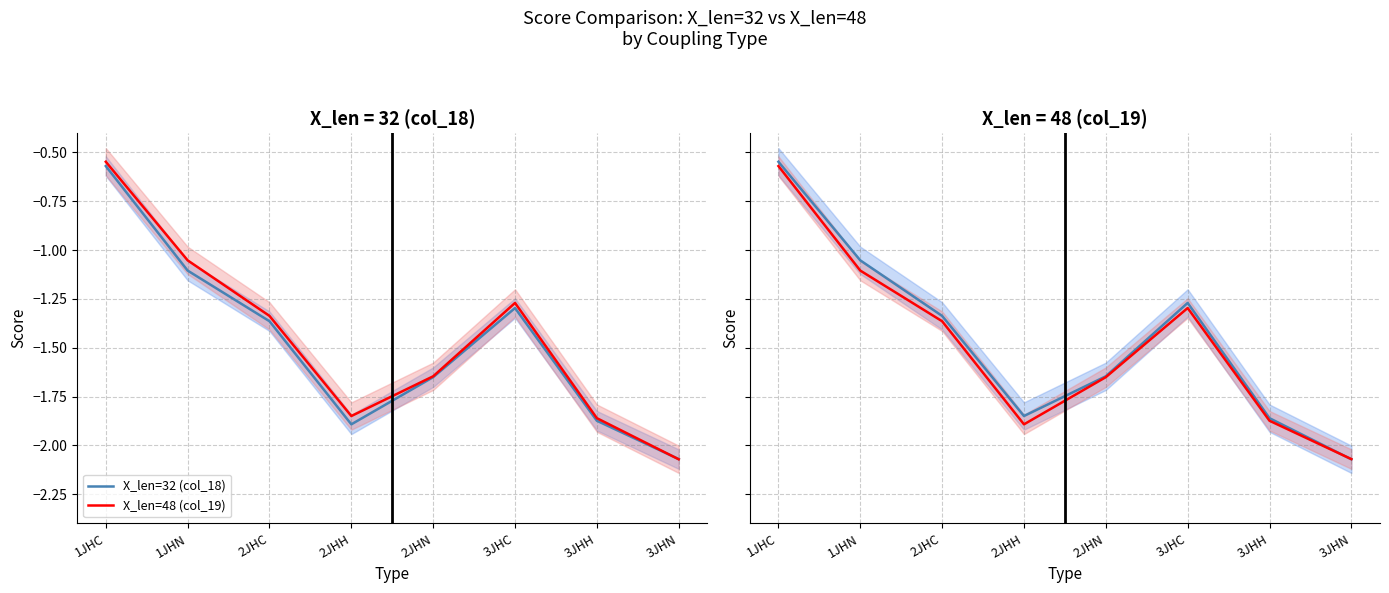

True or false: X_len=32 (col_18) and X_len=48 (col_19) cross at least once.

True